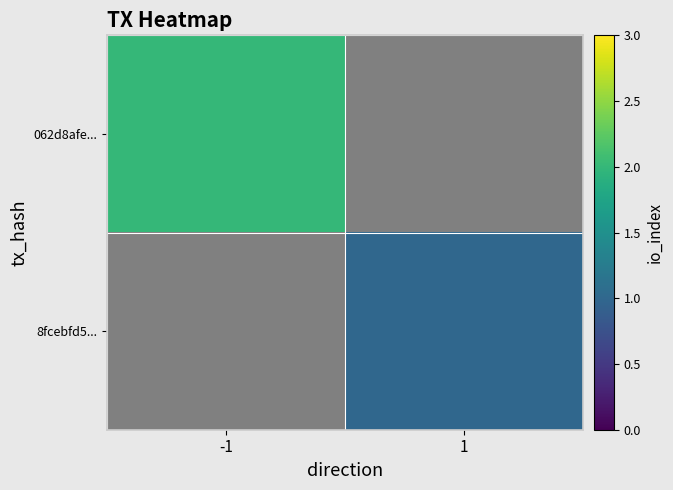

Which label corresponds to the smallest value in the chart?

1